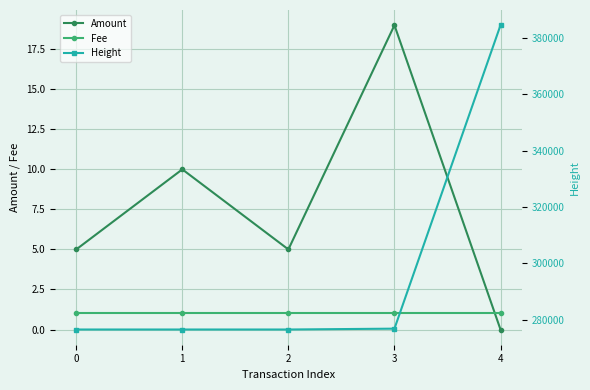

Count the number of categories in the chart.

5